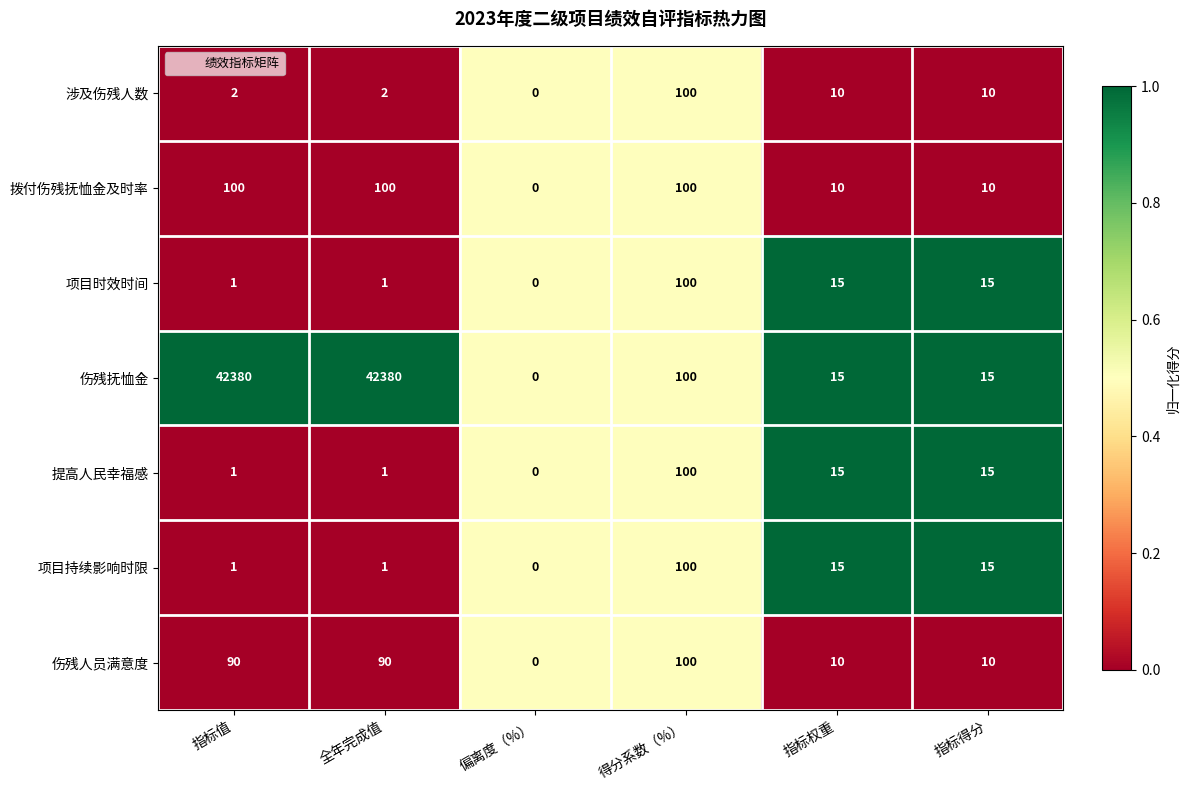

What is the total value across all series at 得分系数（%）?

700